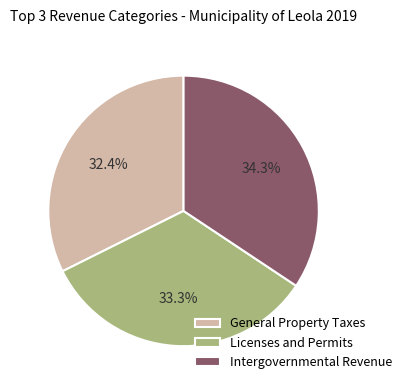

To the nearest percent, what is the average slice percentage?

33%